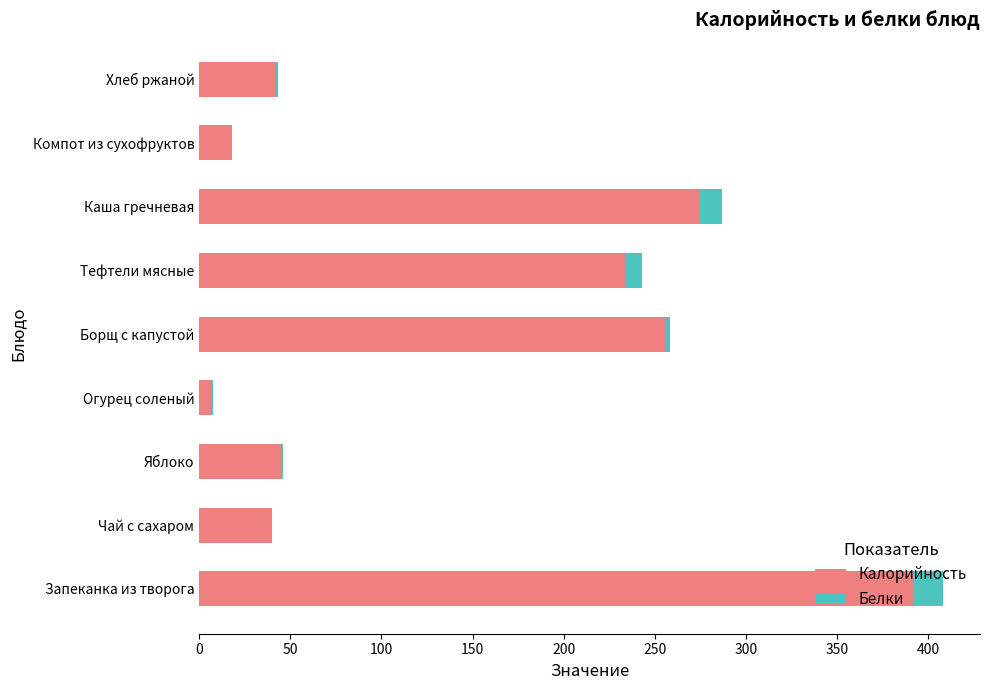

At which category is the sum across all series the highest?

Запеканка из творога